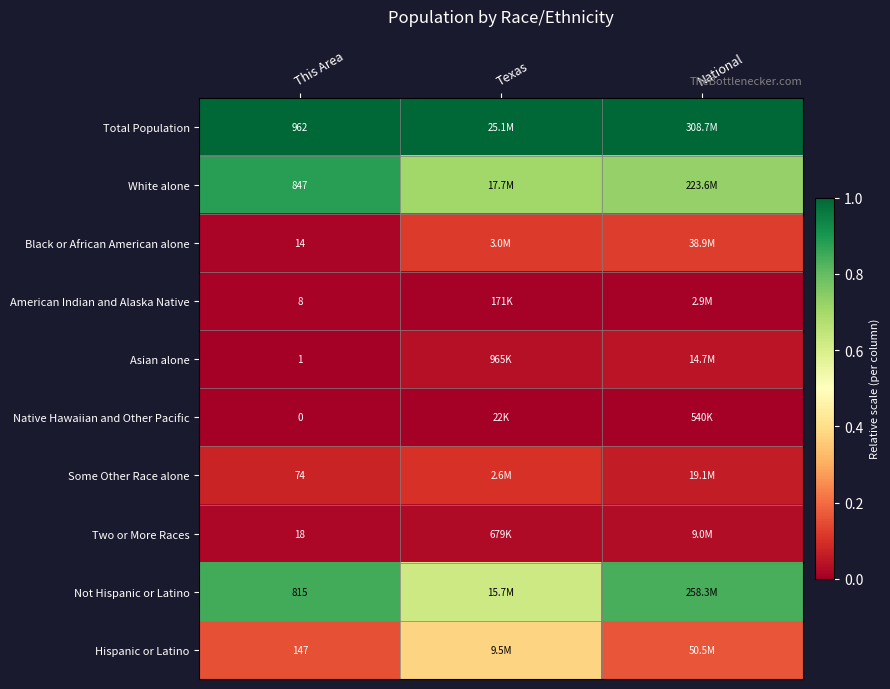

Rank the series at This Area from highest to lowest value.

Total Population, White alone, Not Hispanic or Latino, Hispanic or Latino, Some Other Race alone, Two or More Races, Black or African American alone, American Indian and Alaska Native, Asian alone, Native Hawaiian and Other Pacific